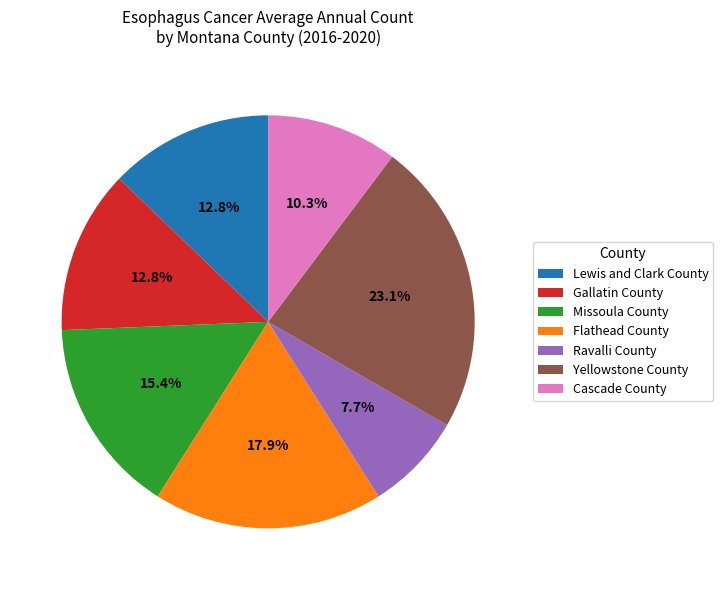

The Missoula County slice represents 15% of the pie. True or false?

True